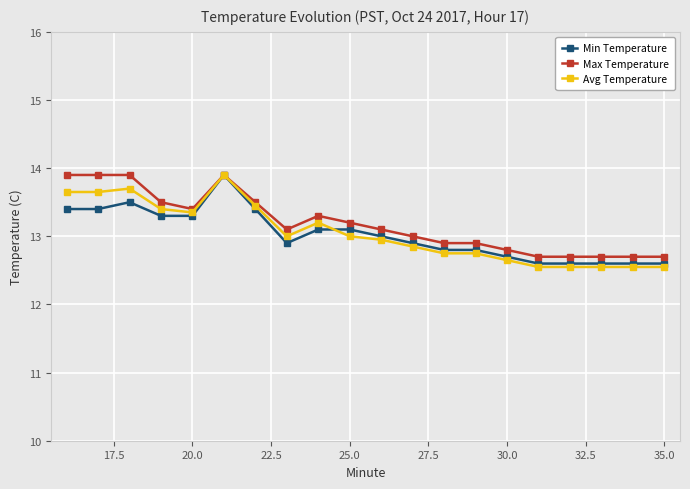

Does the chart have visible grid lines?

Yes